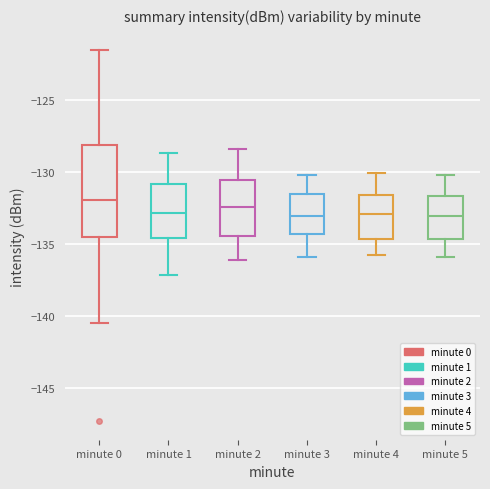

Reading left to right, transcribe this box plot: for each box, give where its median line is, the range the box spans, and where its two whiskers end, as read against the y-axis. The values are not printed on the chart, so give them approximately, as read against the axis.

minute 0: median -132.0, box -134.5 to -128.0, whiskers -140.5 to -121.5
minute 1: median -133.0, box -134.5 to -131.0, whiskers -137.0 to -128.5
minute 2: median -132.5, box -134.5 to -130.5, whiskers -136.0 to -128.5
minute 3: median -133.0, box -134.5 to -131.5, whiskers -136.0 to -130.0
minute 4: median -133.0, box -134.5 to -131.5, whiskers -136.0 to -130.0
minute 5: median -133.0, box -134.5 to -131.5, whiskers -136.0 to -130.0